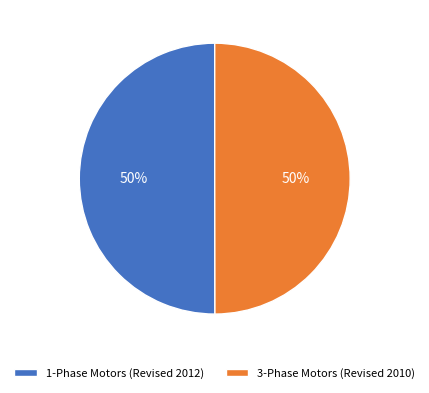

To the nearest percent, what portion does 3-Phase Motors (Revised 2010) represent?

50%